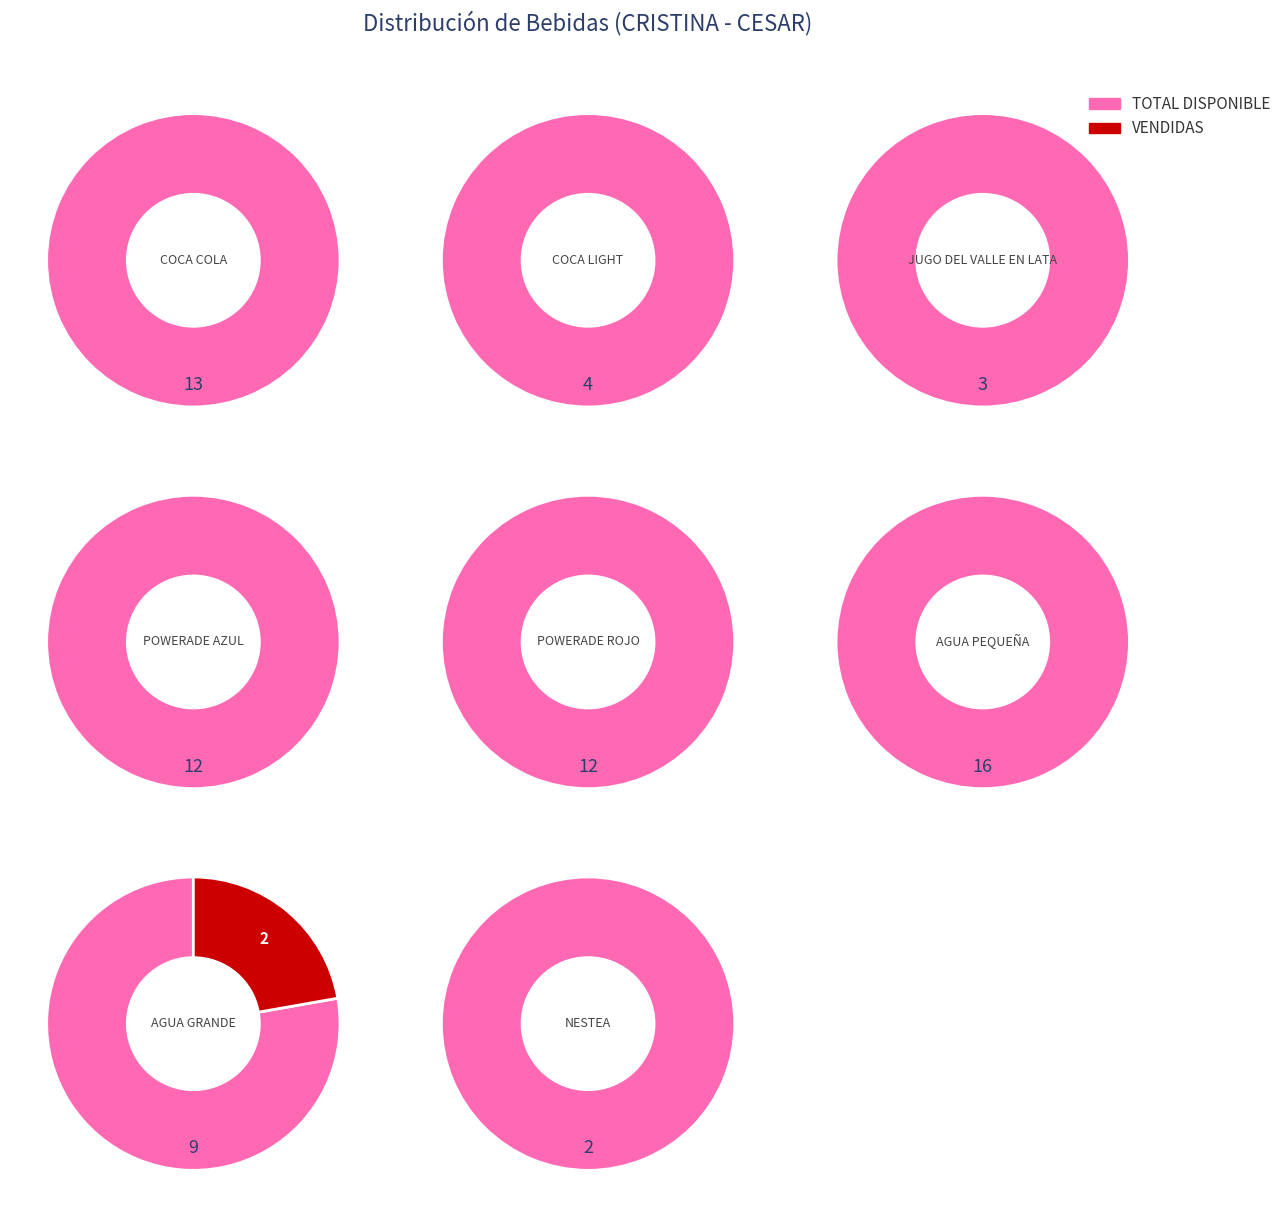

What is the spread (max minus min) of values at POWERADE ROJO?

12